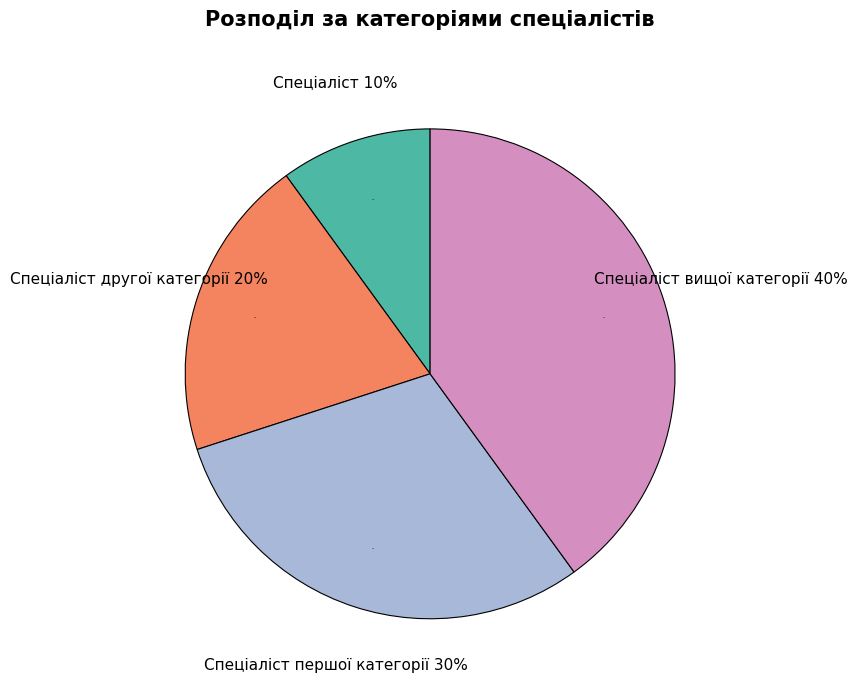

Count the number of slices in the pie.

4